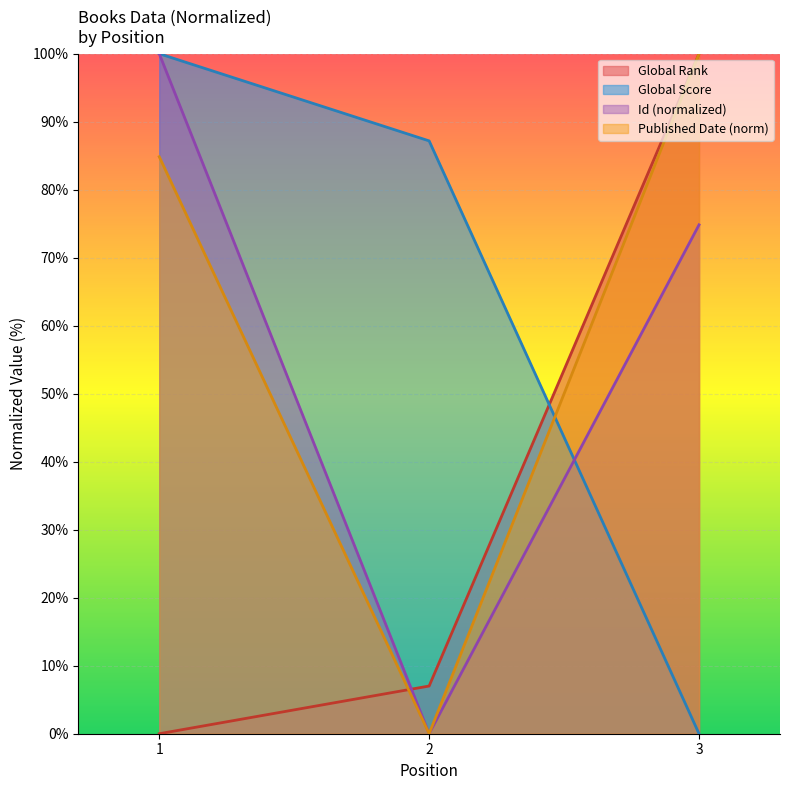

At which label is Global Rank closest to 50?

2